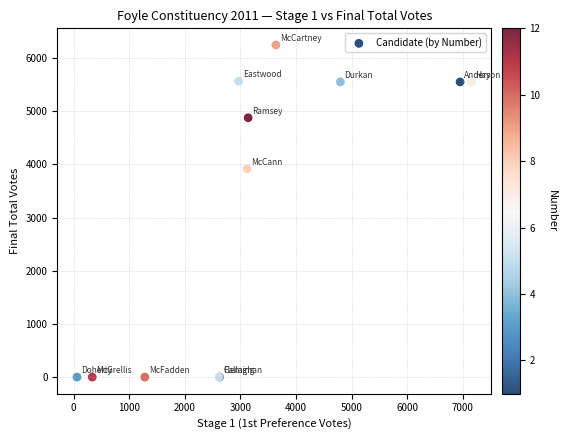

What Y value in the scatter plot is closest to 3122?

3915.7